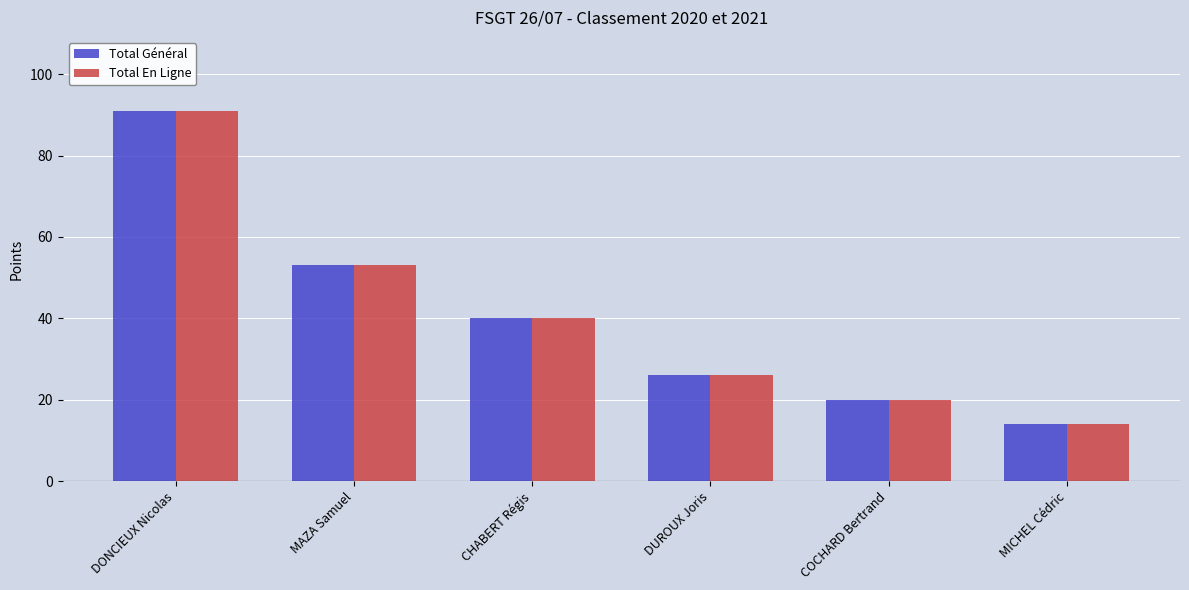

At which category does the chart reach its peak across all series?

DONCIEUX Nicolas